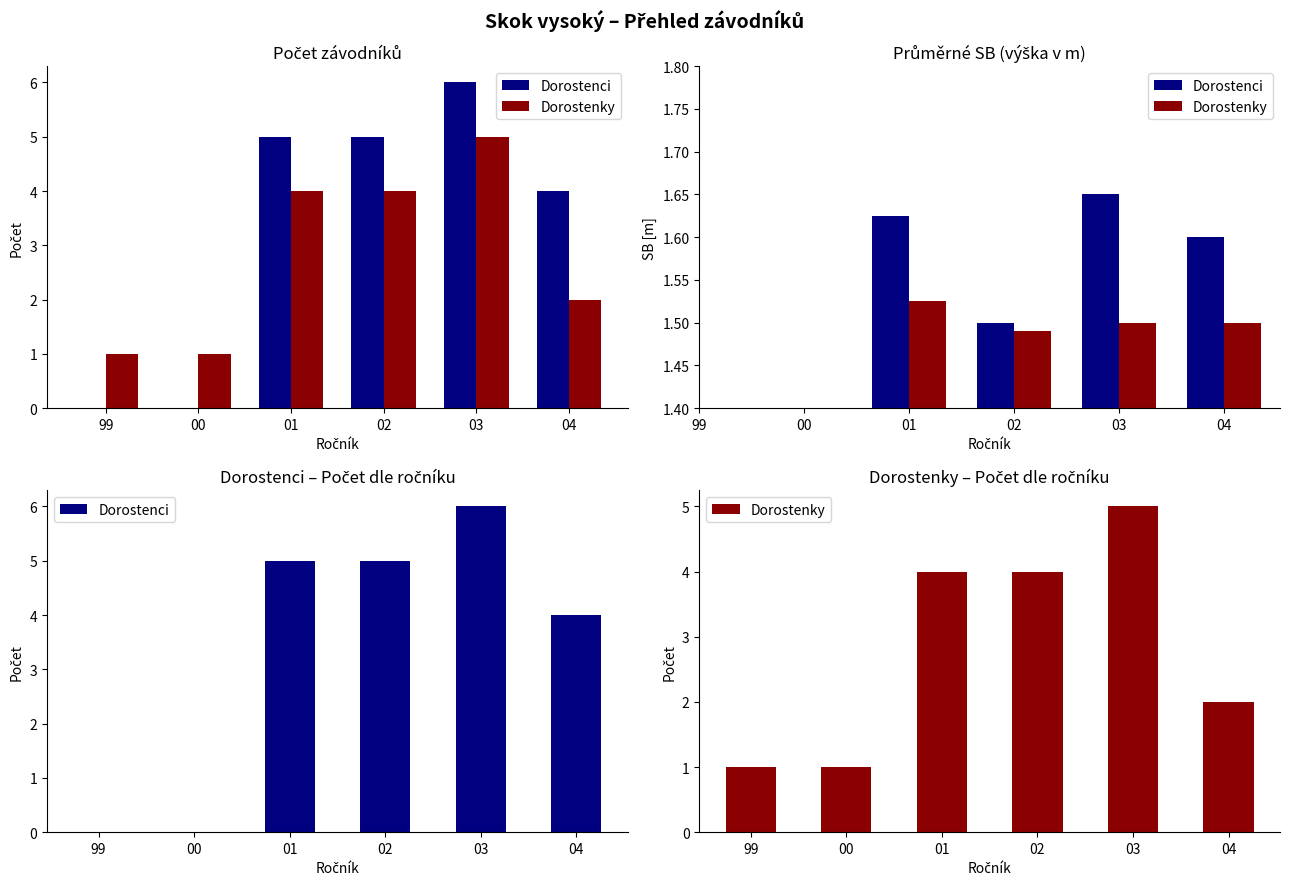

How many distinct data groups are displayed?

2